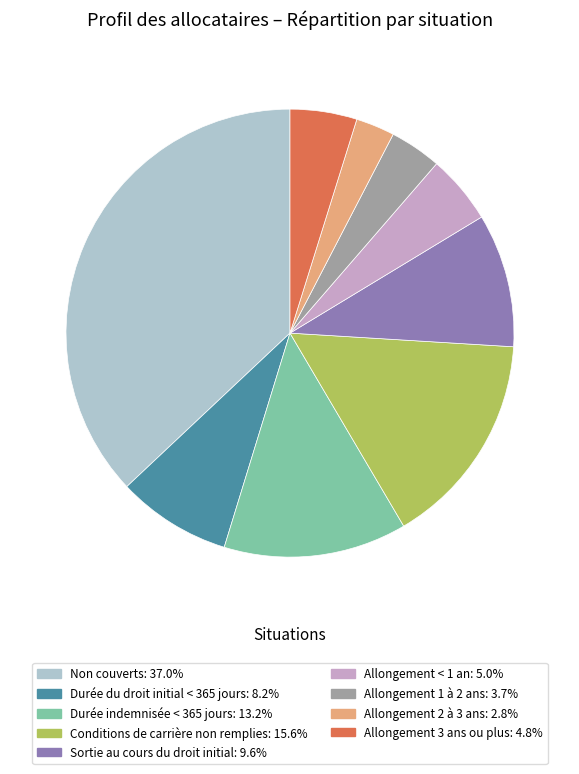

Does any single category account for the majority?

No